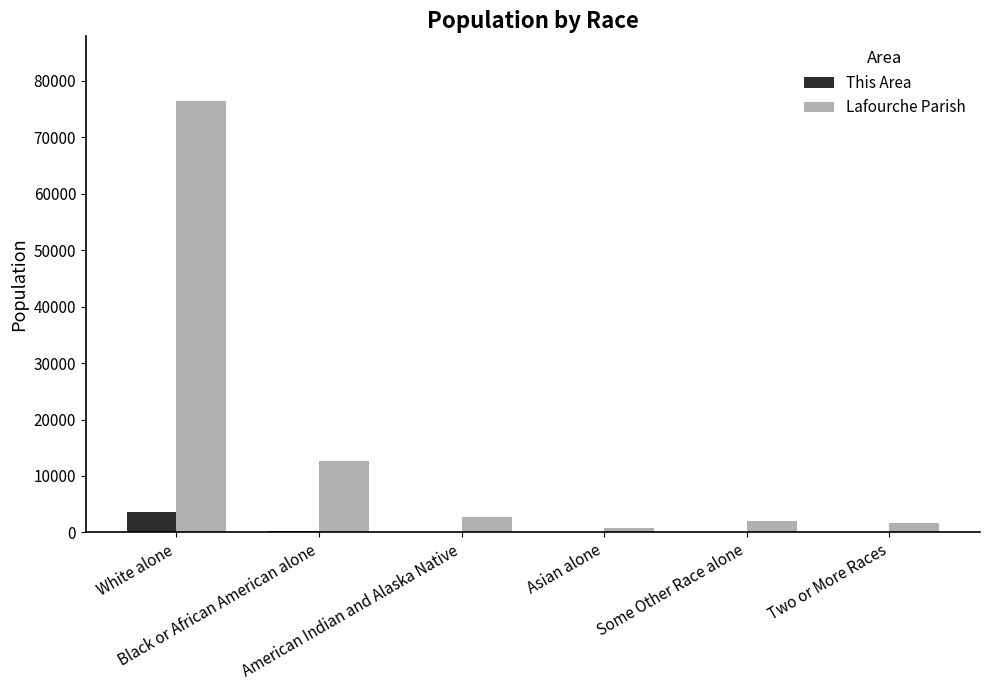

What is the sum of the Lafourche Parish values at Black or African American alone and White alone?

89191